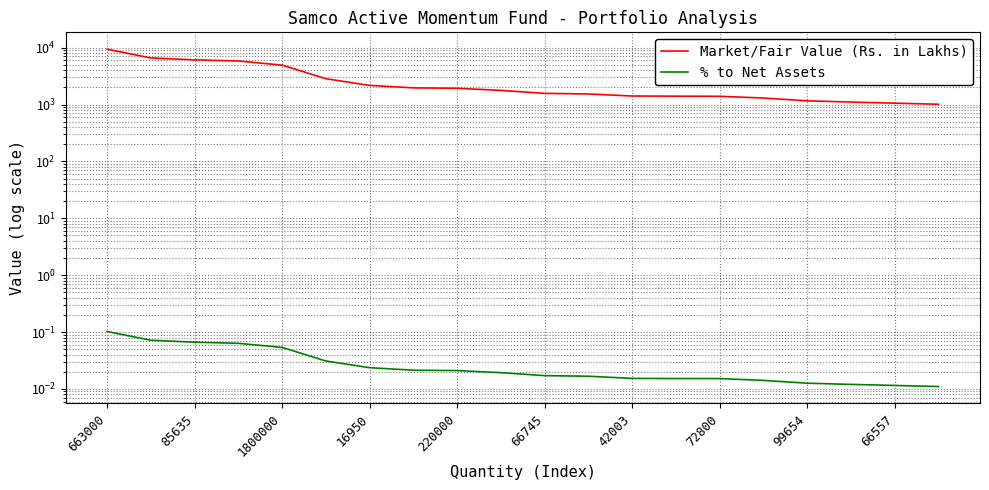

True or false: % to Net Assets and Market/Fair Value (Rs. in Lakhs) cross at least once.

False